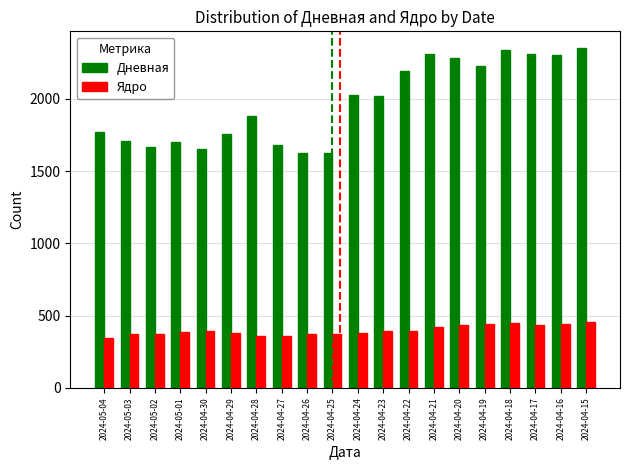

What position from the right is 2024-04-26?

12